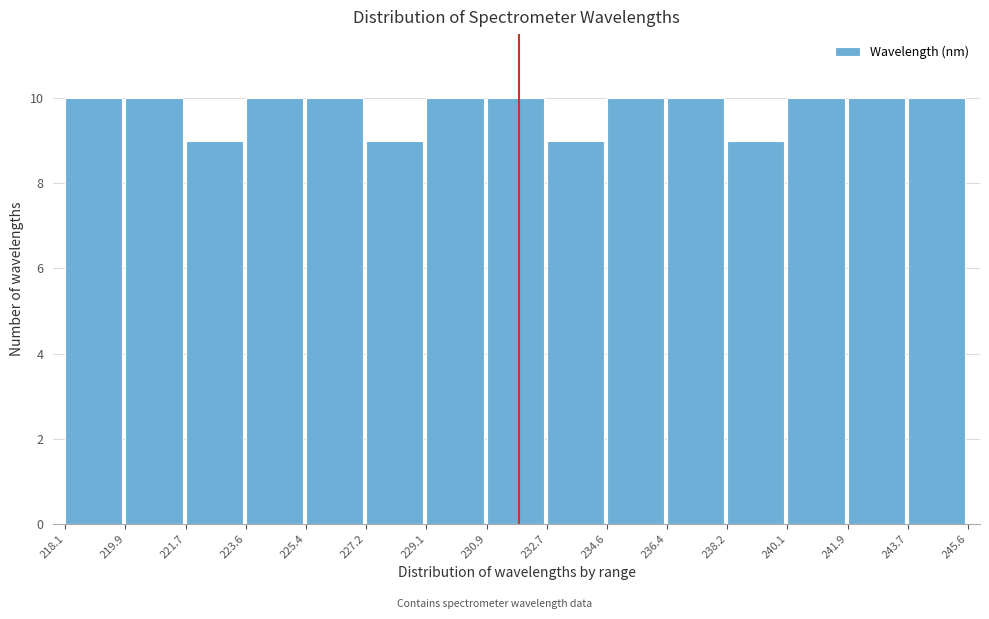

What is the height of the bar covering 234.6 to 236.4 on the x-axis? The values are not printed on the chart, so give them approximately, as read against the axis.

10